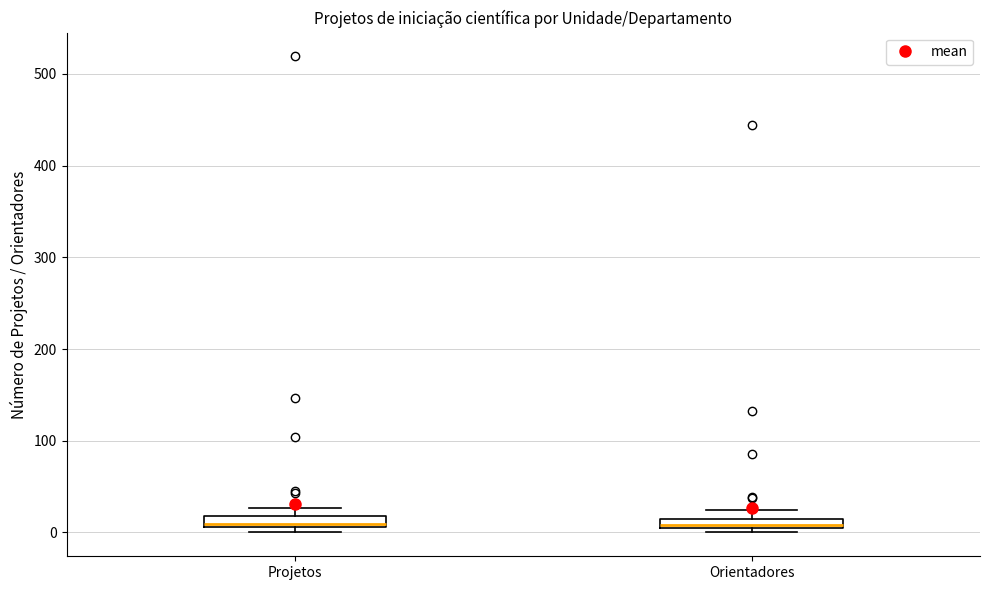

Where is the upper edge of the box for Orientadores on the y-axis? The values are not printed on the chart, so give them approximately, as read against the axis.

20